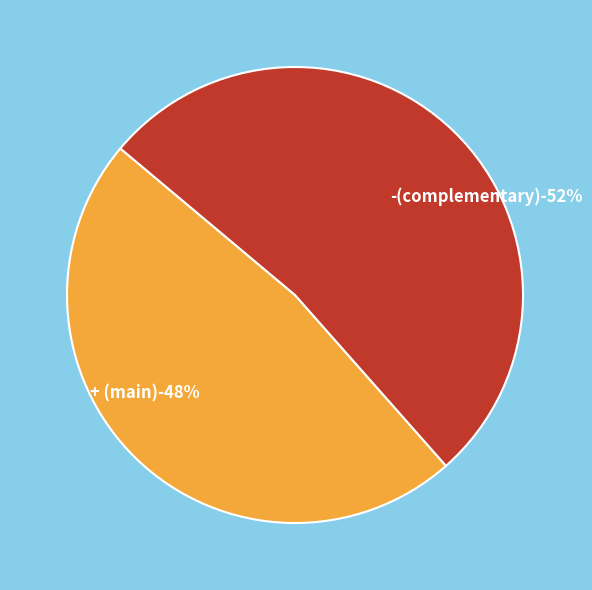

How many segments does this pie chart have?

2